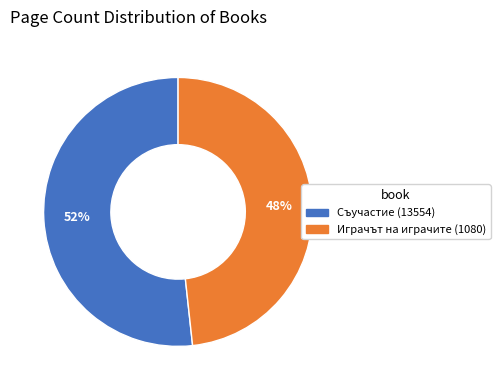

Does Играчът на играчите (1080) account for over 50% of the chart?

No